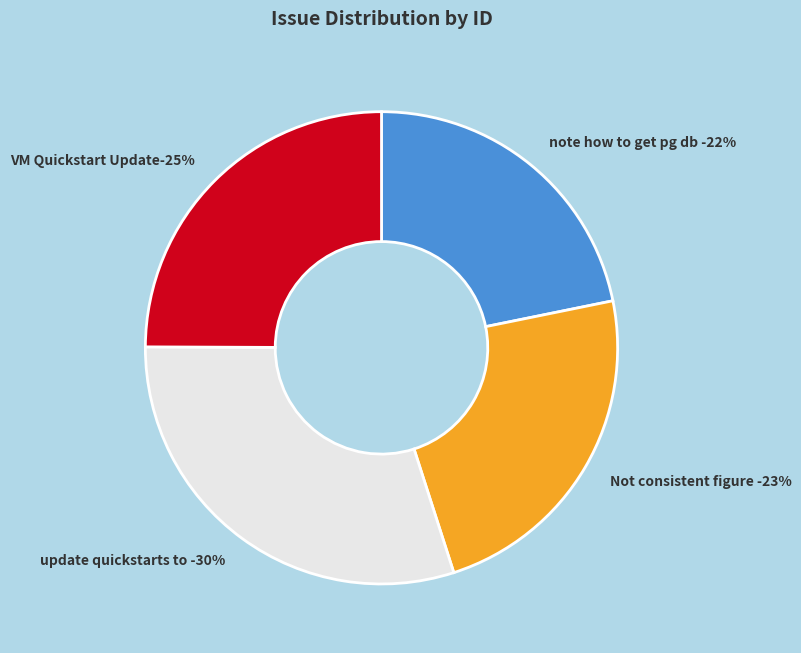

How much of the chart is everything except Not consistent figure is OpenJump?

76.8%